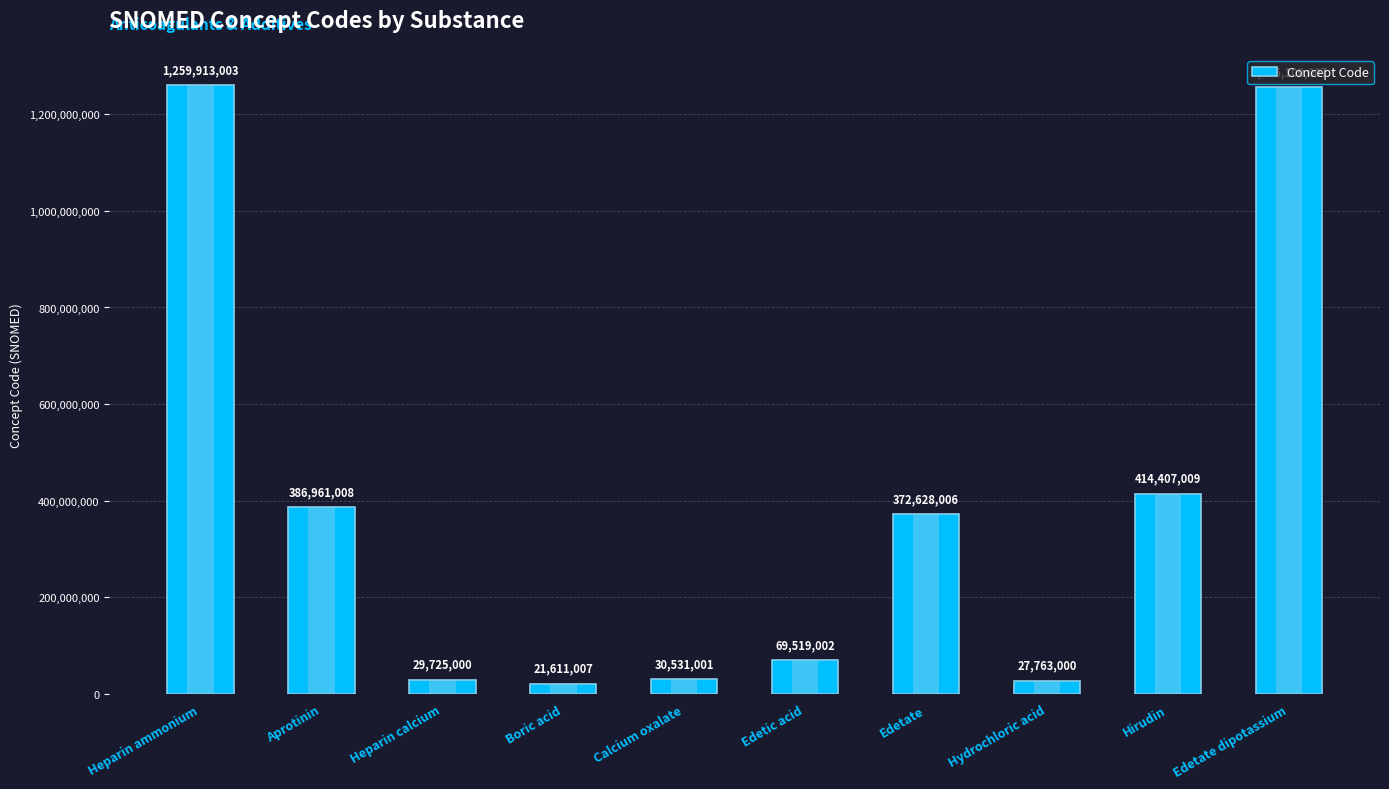

What is the average value?

386915804